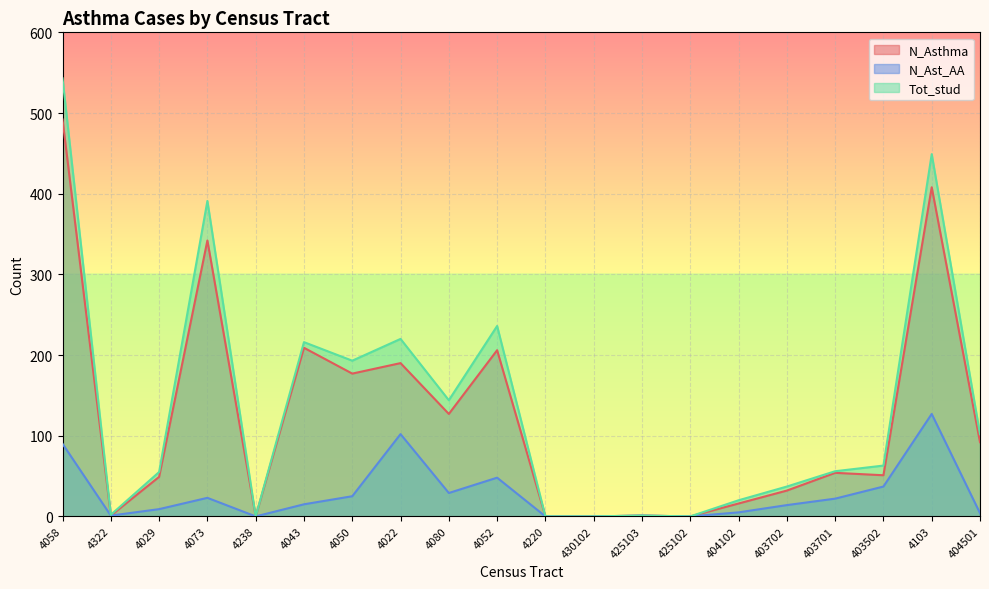

How many positive values does the Tot_stud series have?

16